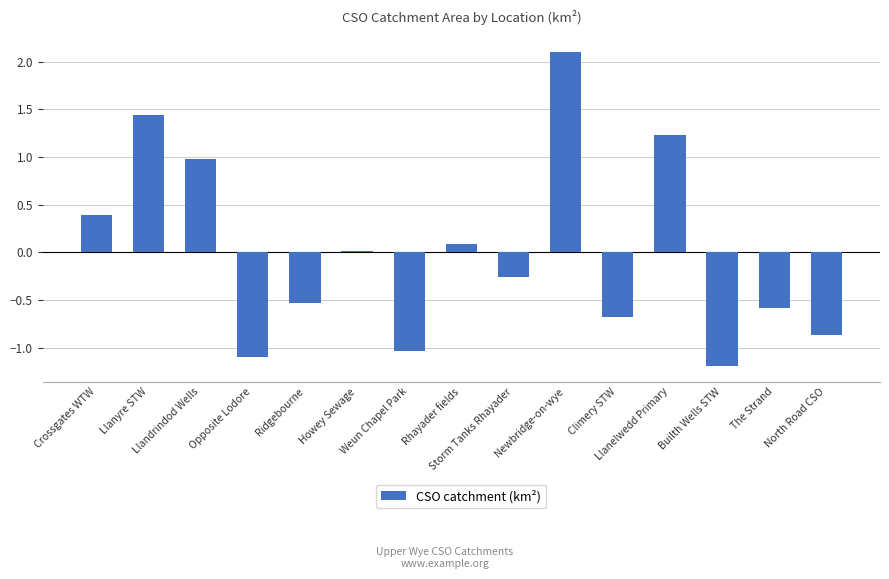

Are the bars horizontal?

No